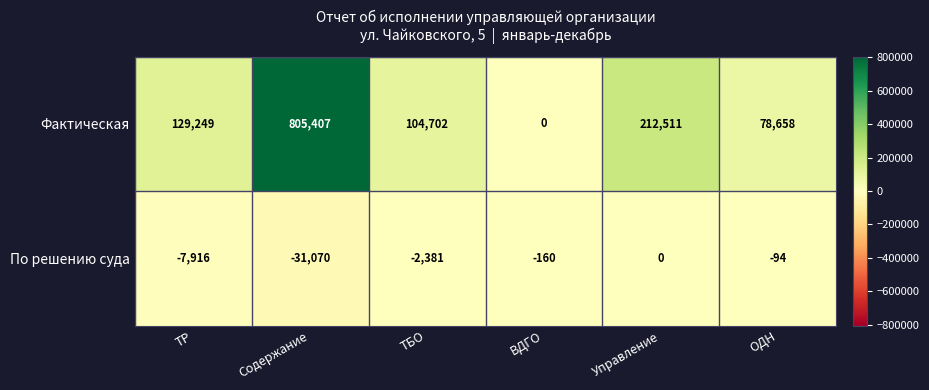

What is the difference between the highest and lowest values at Управление?

212511